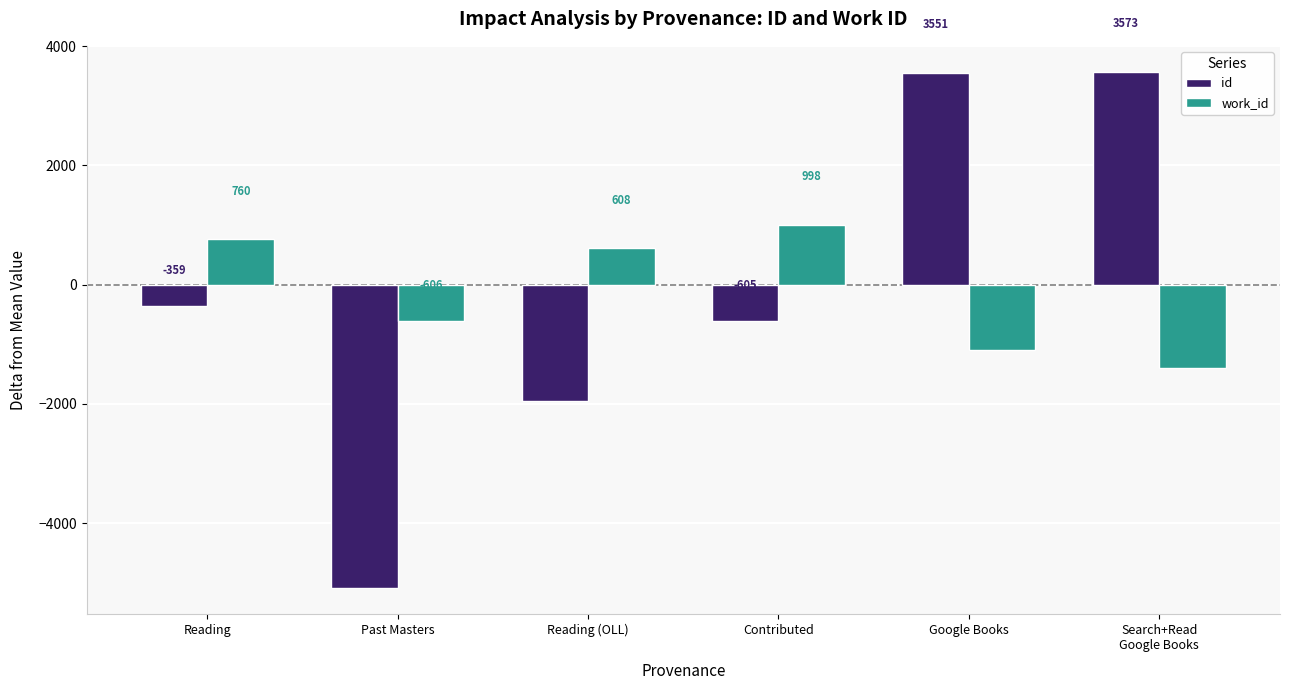

At which category is the sum across all series the highest?

Google Books